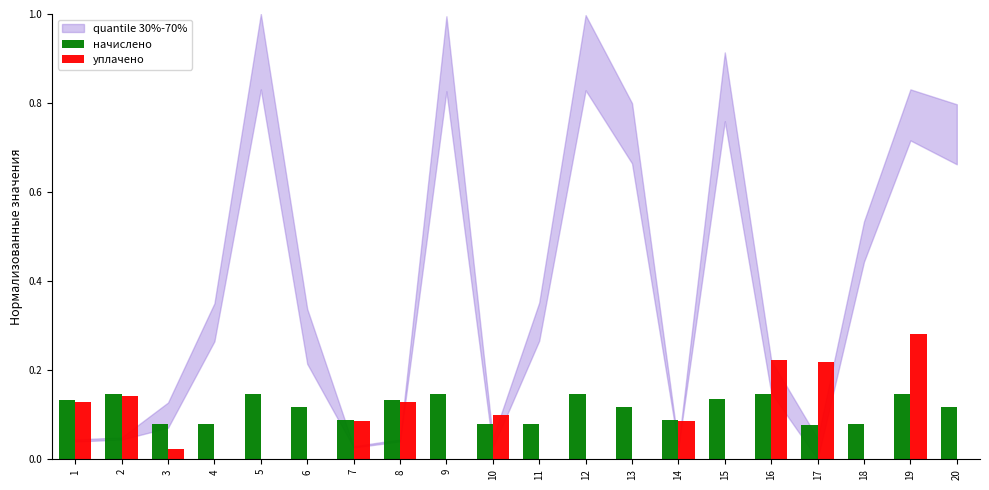

The value of начислено at 5 is 0.0. True or false?

False